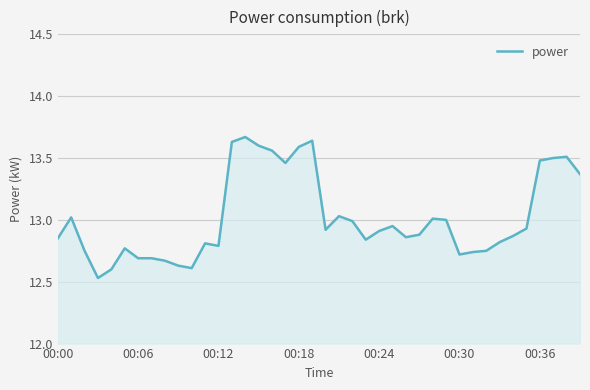

What is the difference between the maximum and minimum values?

1.1